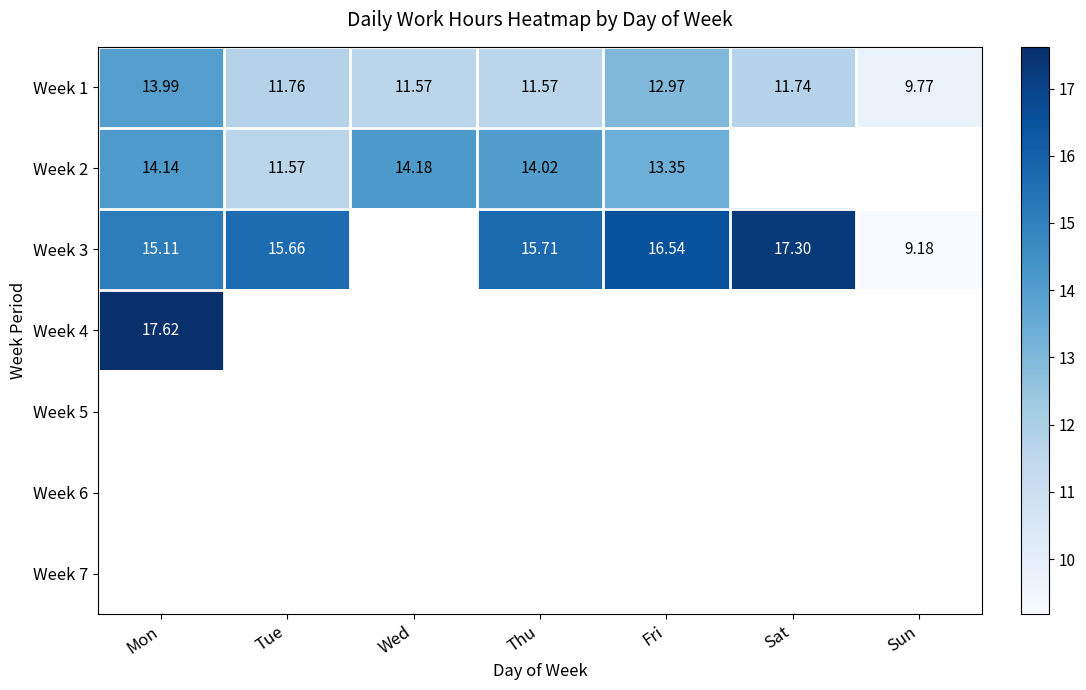

What is the sum of all Week 1 values?

83.4